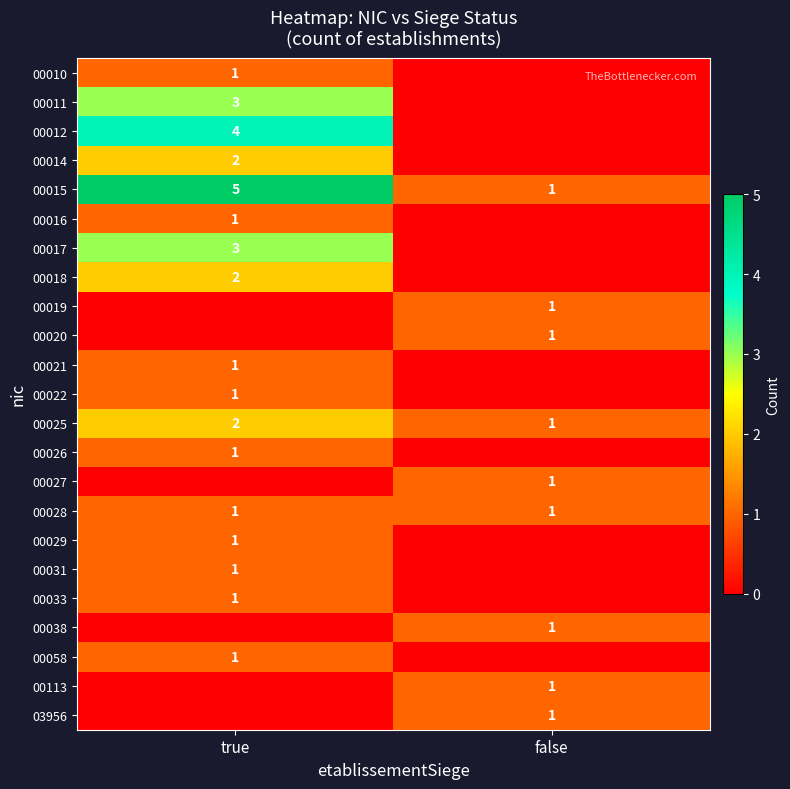

List the labels in order of 00011 value, smallest first.

false, true